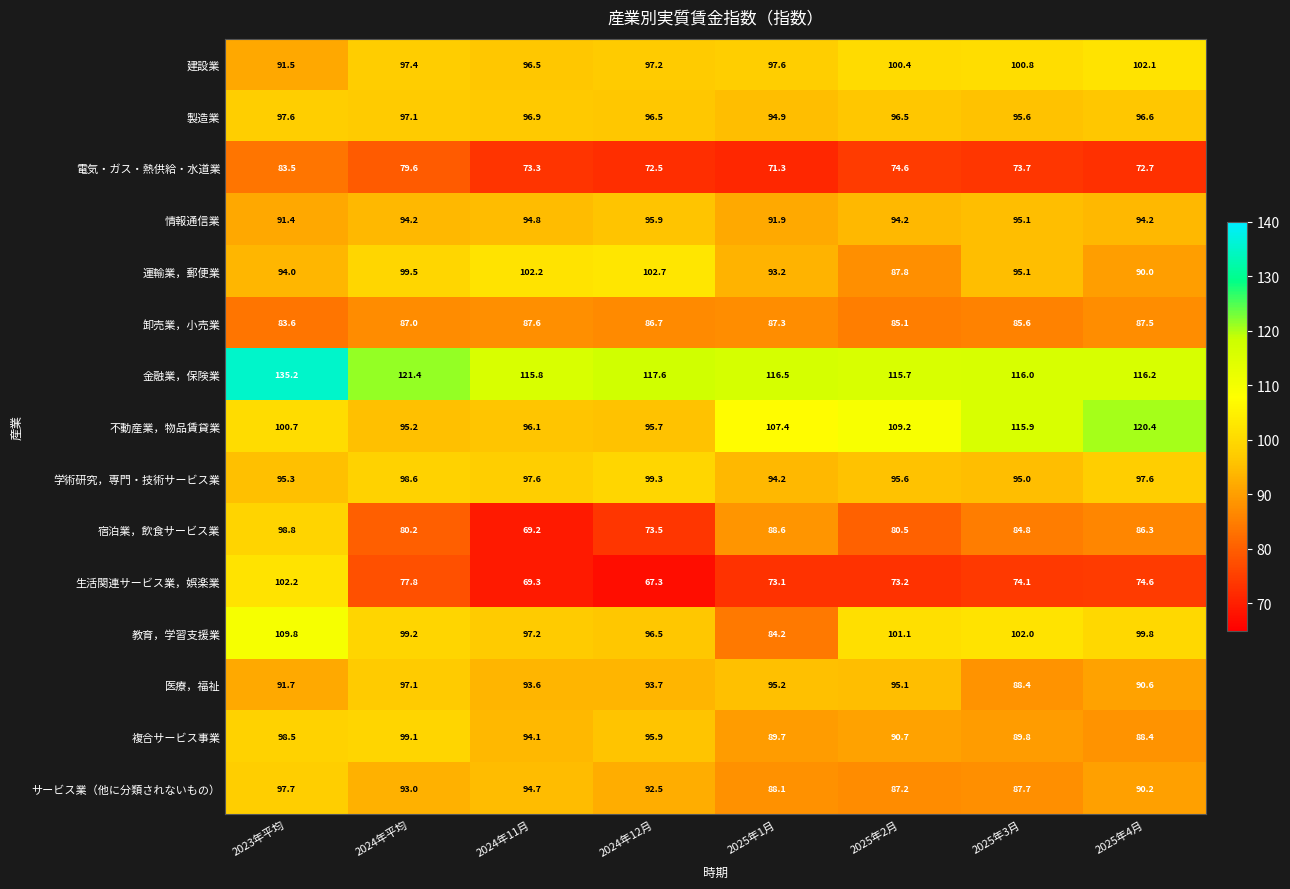

Count the number of data series in this chart.

15